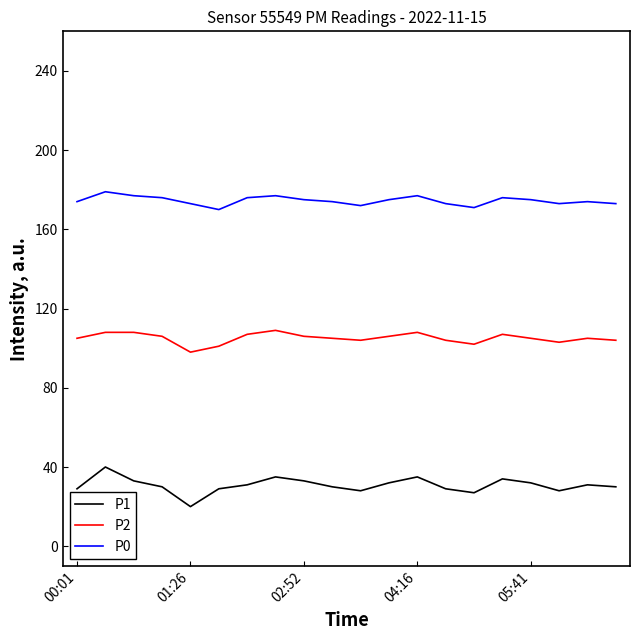

What is the difference between the maximum and minimum values in the P1 series?

20